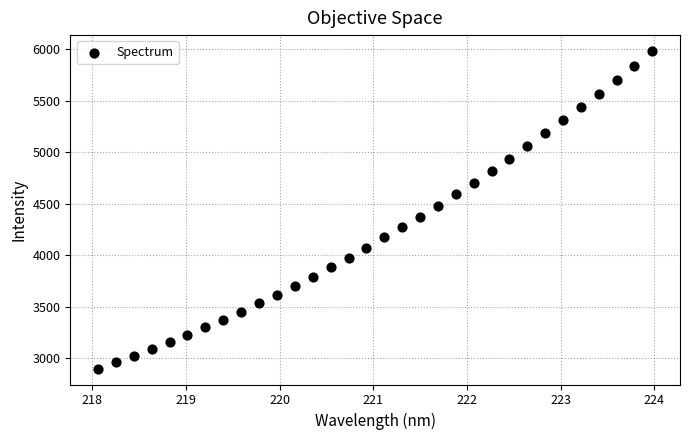

What is the range of Y values (max minus min)?

3084.6